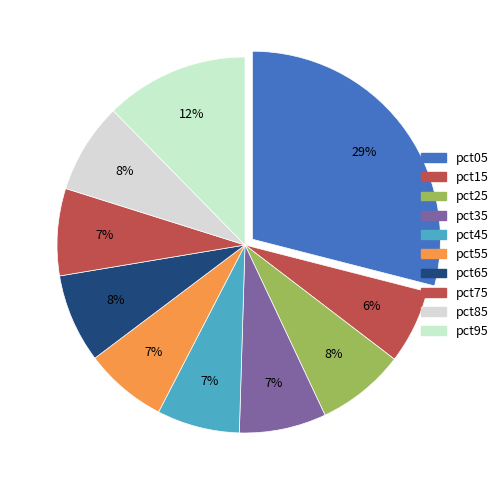

The pct35 slice represents 1% of the pie. True or false?

False